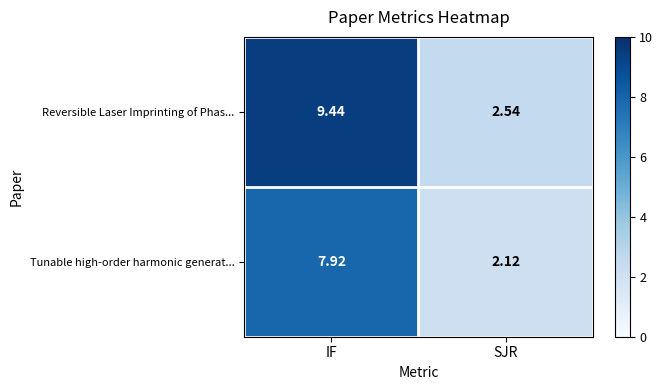

Rank the series by their maximum value, from highest to lowest.

Reversible Laser Imprinting of Phas..., Tunable high-order harmonic generat...